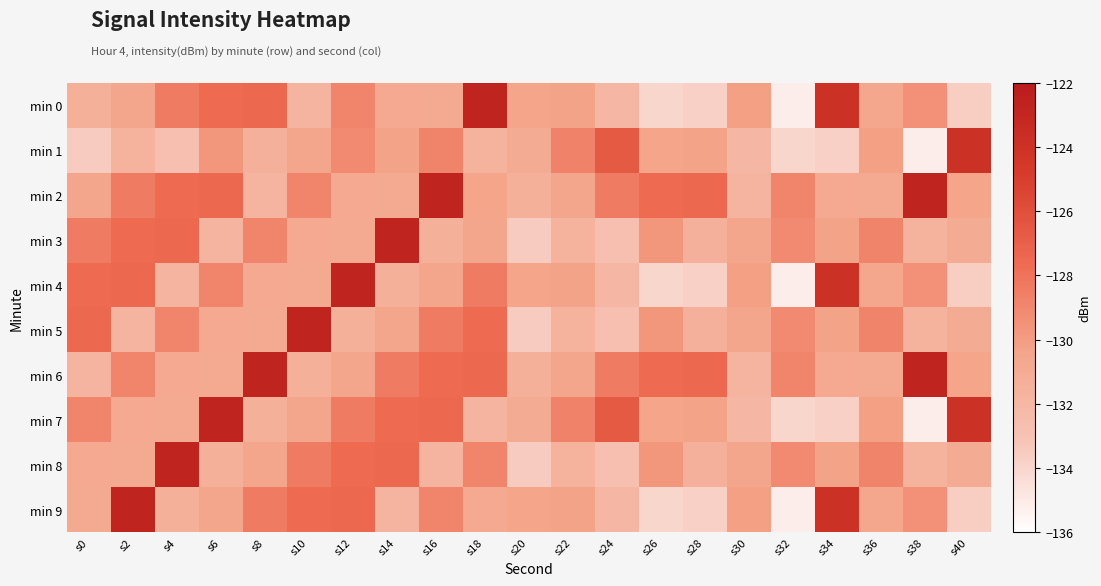

At how many categories does at least one series exceed -124?

12